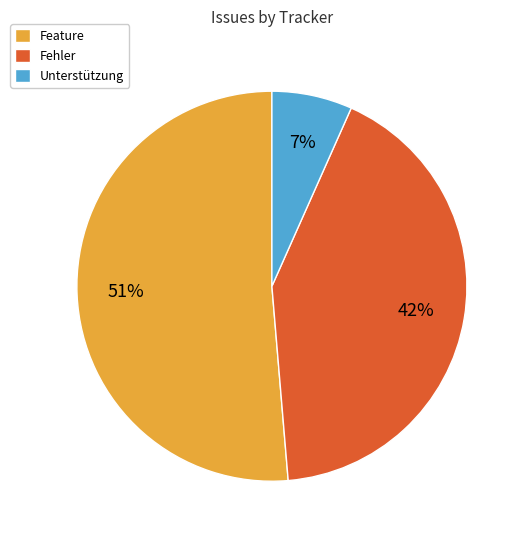

Count the number of slices in the pie.

3